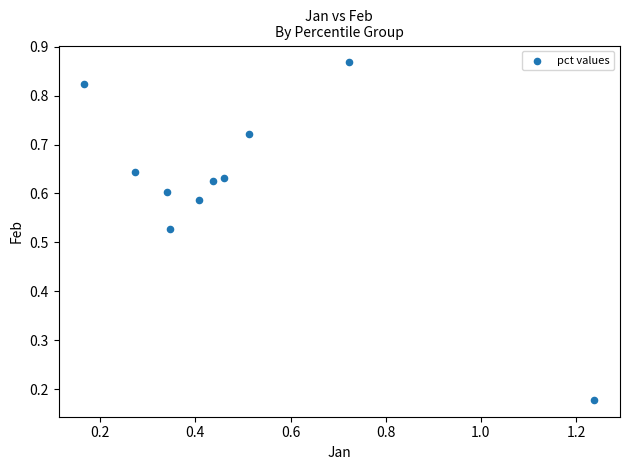

What is the range of X values (max minus min)?

1.1